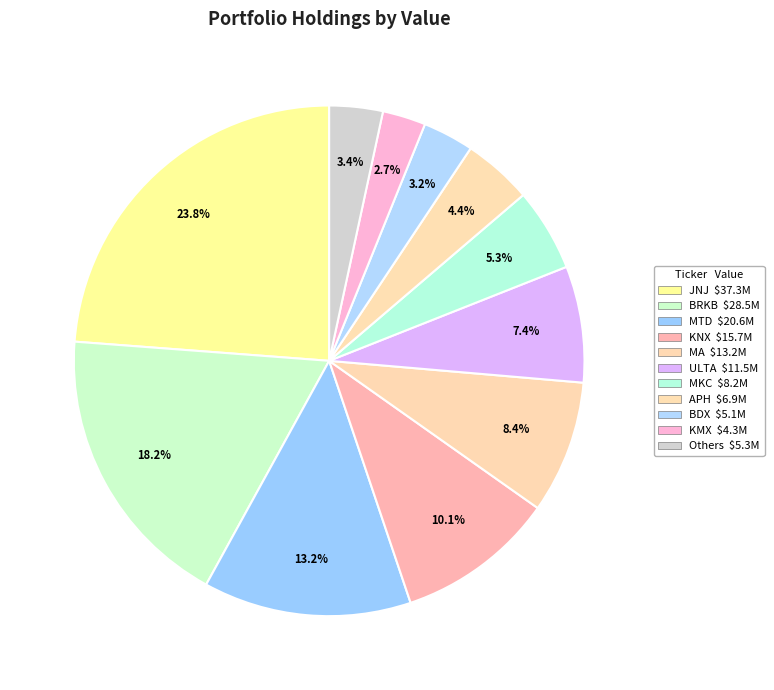

Which category has the biggest portion of the pie?

JNJ